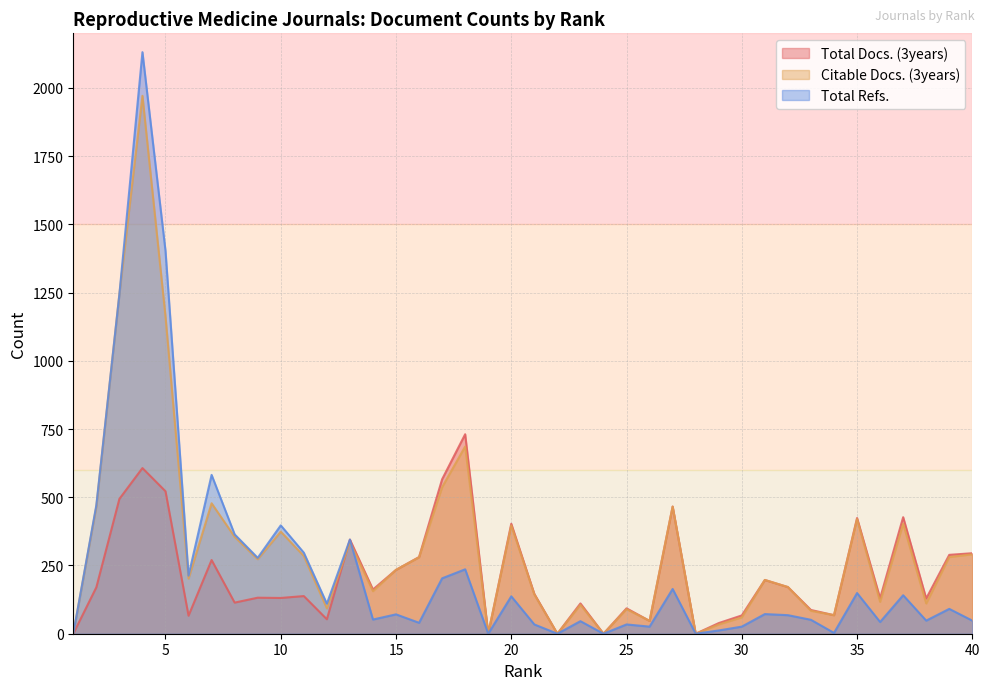

How many lines are shown in the chart?

3